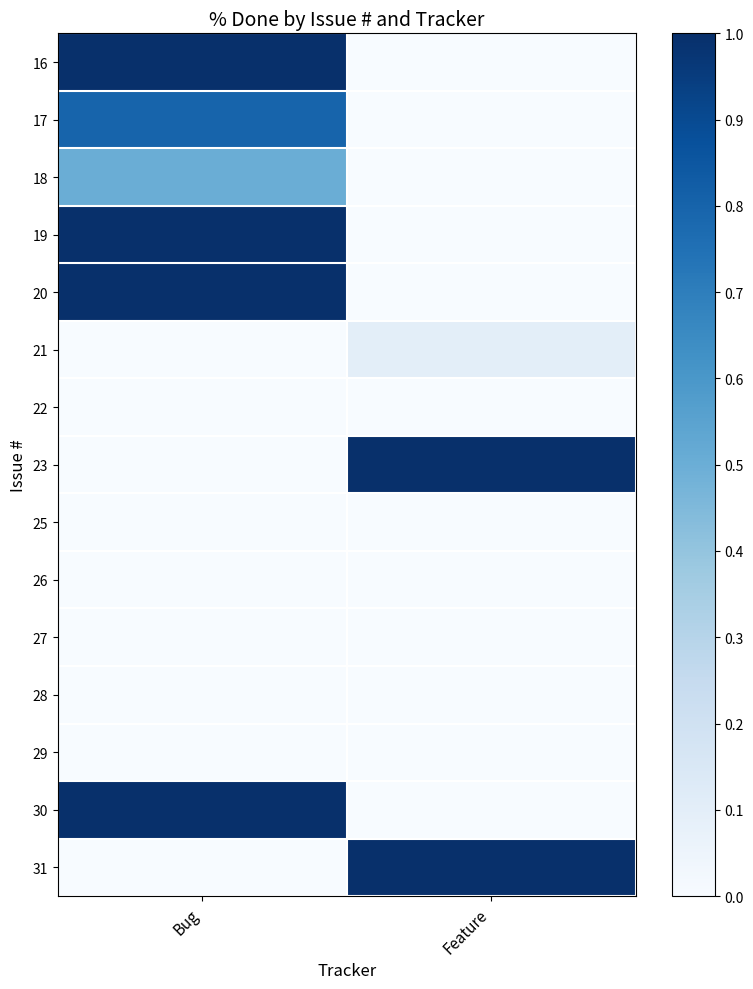

How many series are shown in this chart?

15